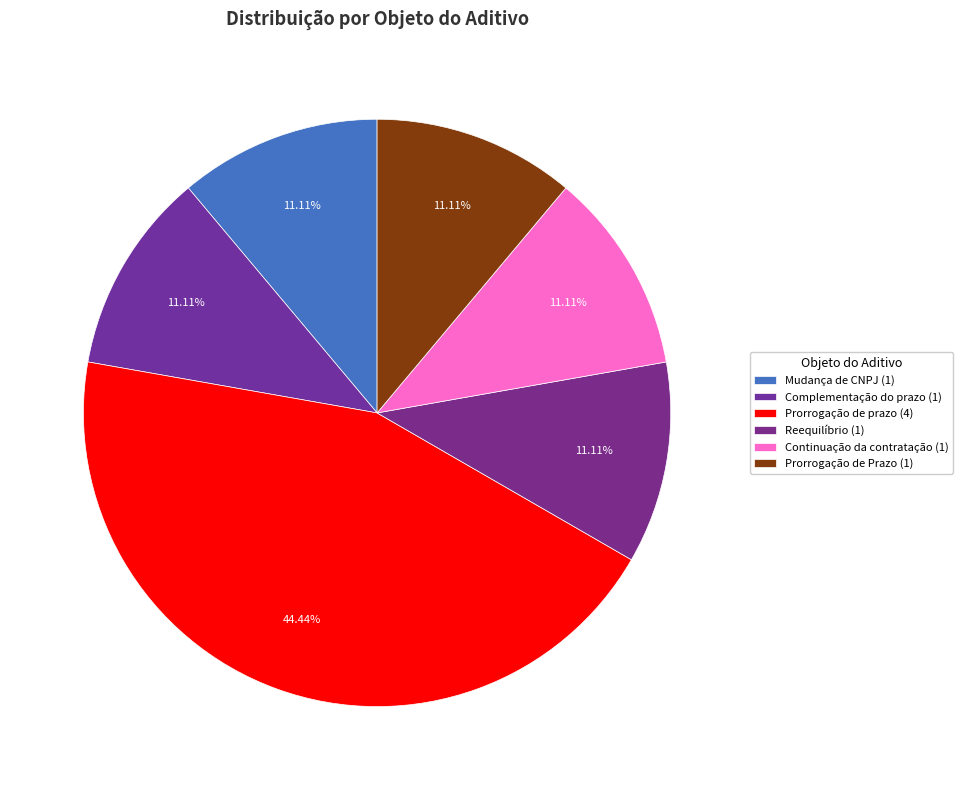

Count the number of slices in the pie.

6